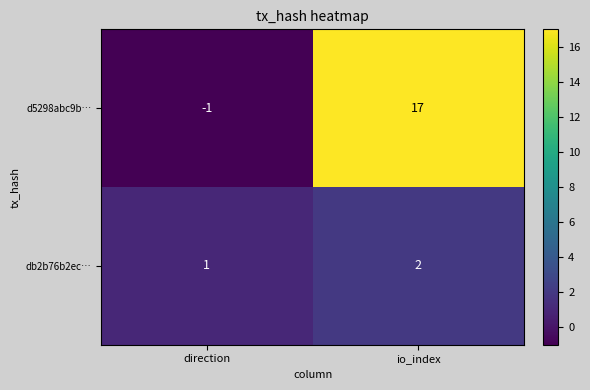

Which category has the lowest value across all series?

direction